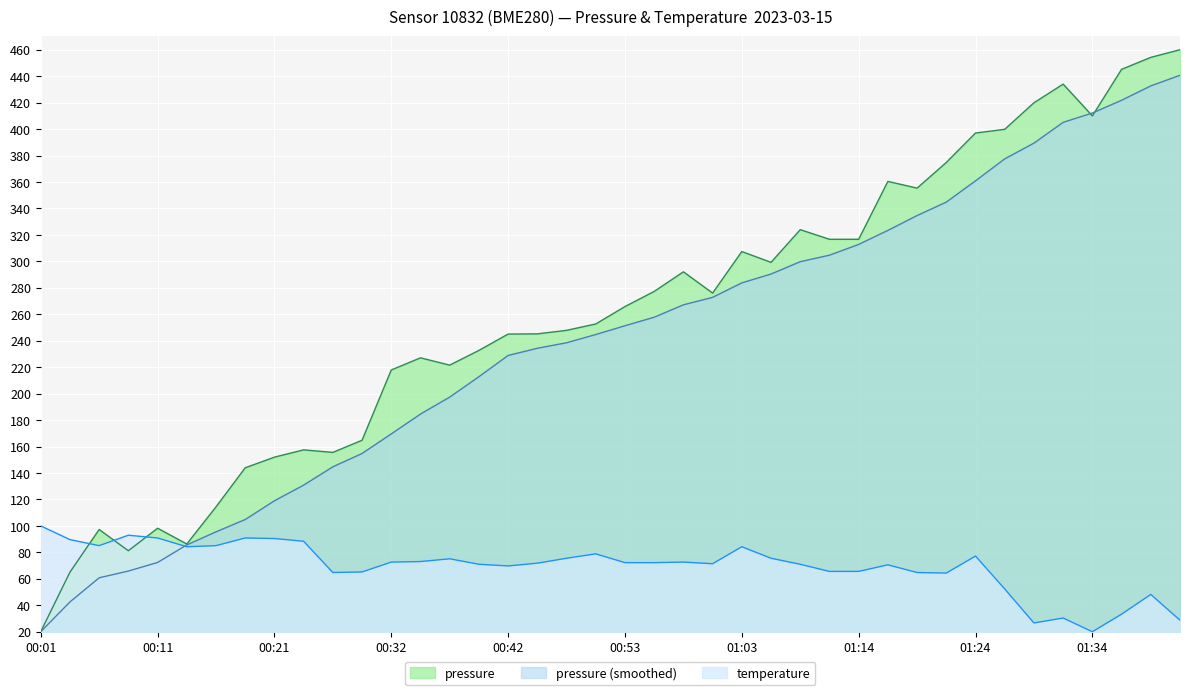

What is the label of the 2nd point from the right?

01:40